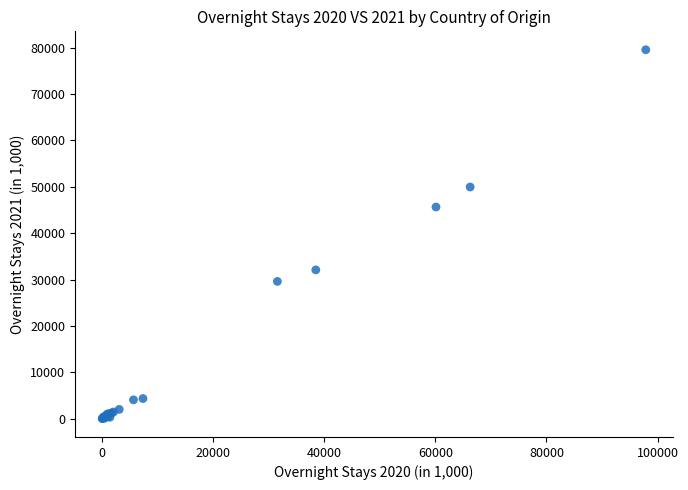

What Y value in the scatter plot is closest to 39792?

45645.9